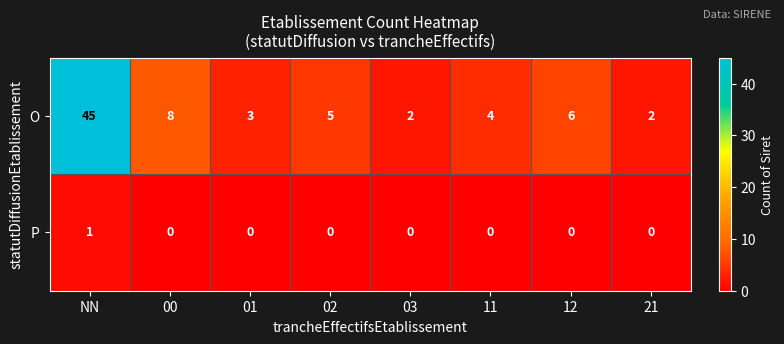

Reading right to left, list all the values displayed in this chart.

O: 21=2	12=6	11=4	03=2	02=5	01=3	00=8	NN=45
P: 21=0	12=0	11=0	03=0	02=0	01=0	00=0	NN=1